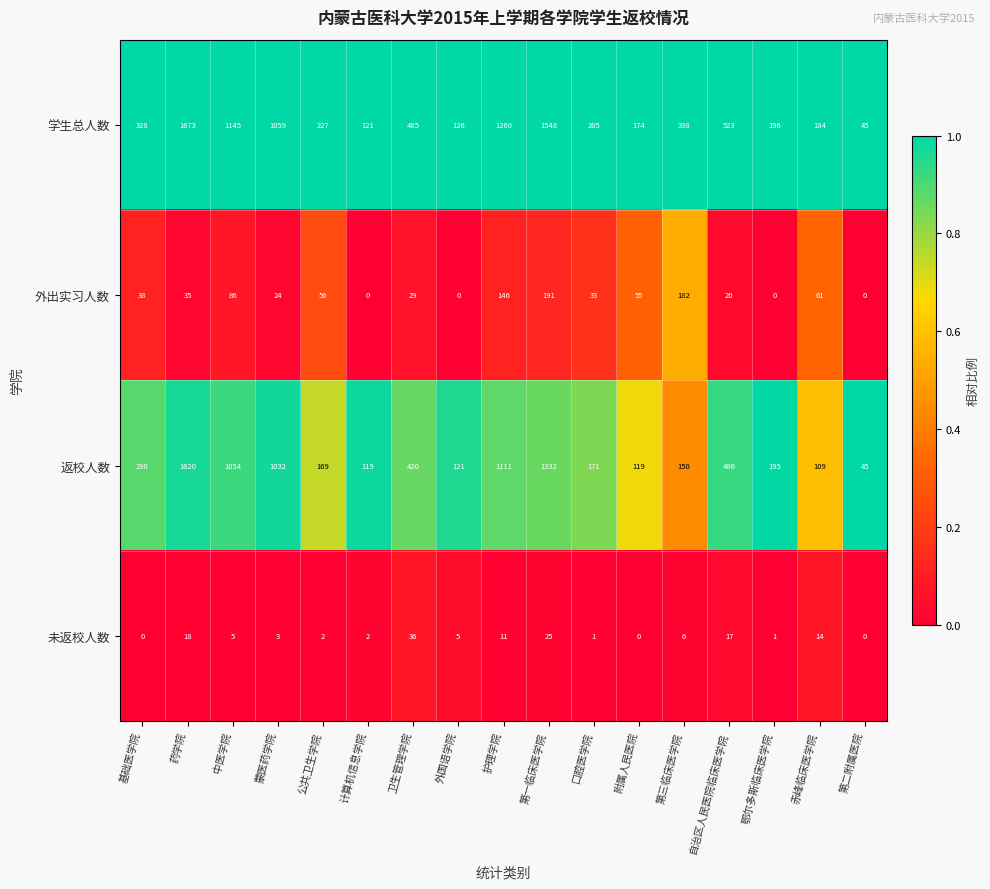

At which category is the sum across all series the highest?

药学院